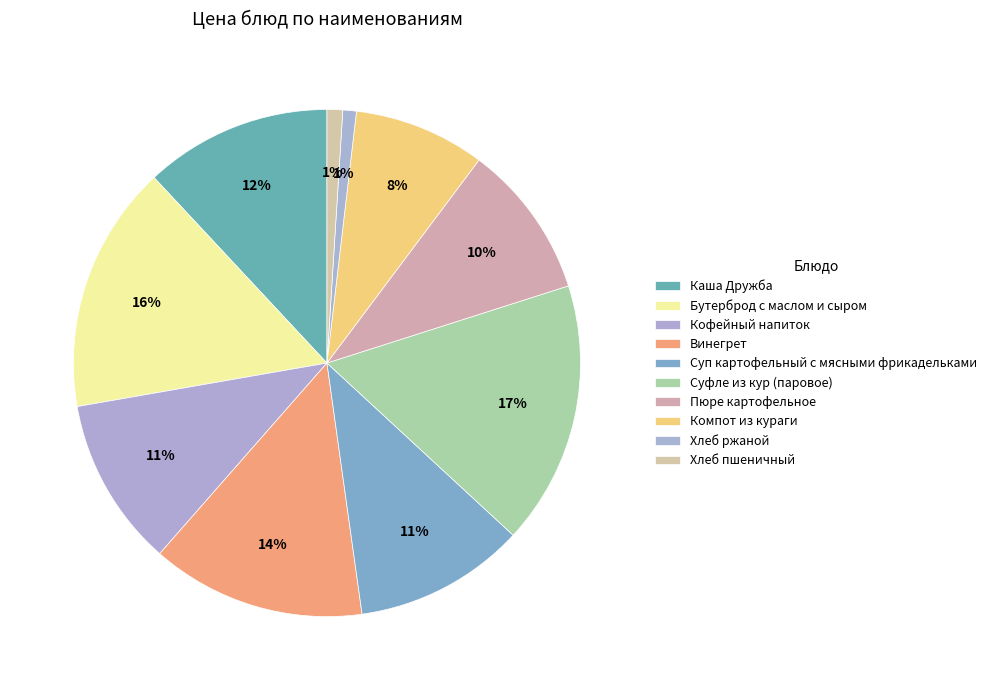

Is Суфле из кур (паровое) the majority of the pie?

No